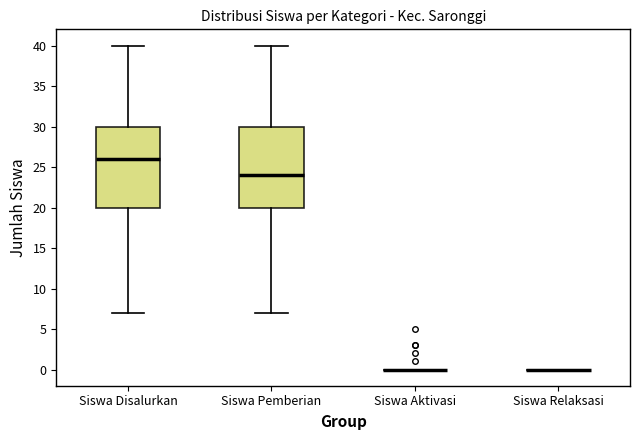

Reading left to right, transcribe this box plot: for each box, give where its median line is, the range the box spans, and where its two whiskers end, as read against the y-axis. The values are not printed on the chart, so give them approximately, as read against the axis.

Siswa Disalurkan: median 26, box 20 to 30, whiskers 7 to 40
Siswa Pemberian: median 24, box 20 to 30, whiskers 7 to 40
Siswa Aktivasi: box collapsed to a line at 0, whiskers 0 to 0
Siswa Relaksasi: box collapsed to a line at 0, whiskers 0 to 0